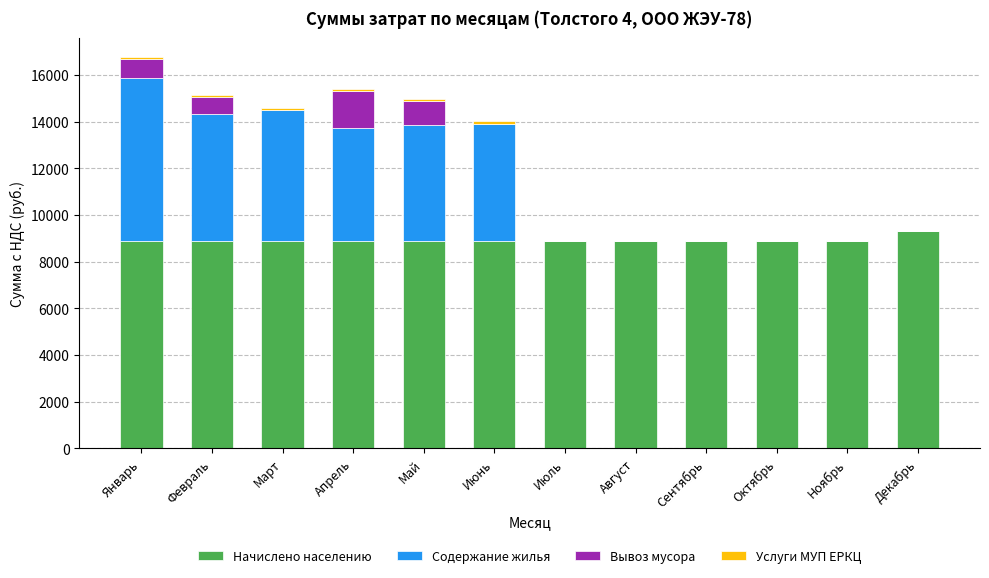

Count the number of data series in this chart.

4